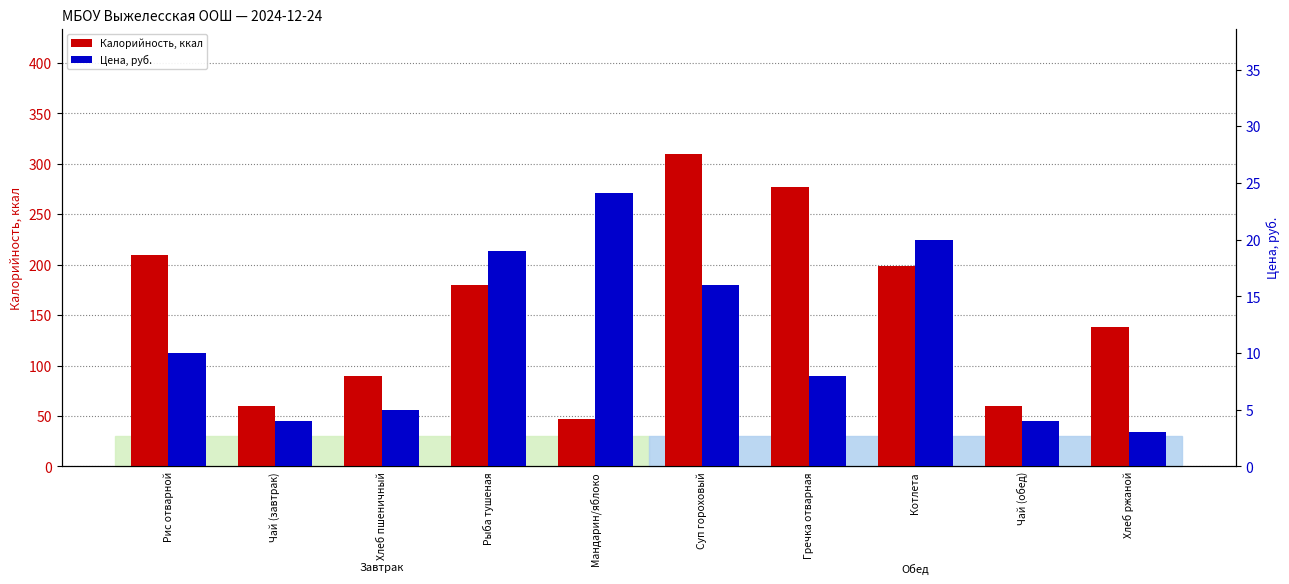

Rank the series by their maximum value, from lowest to highest.

Цена, руб., Калорийность, ккал